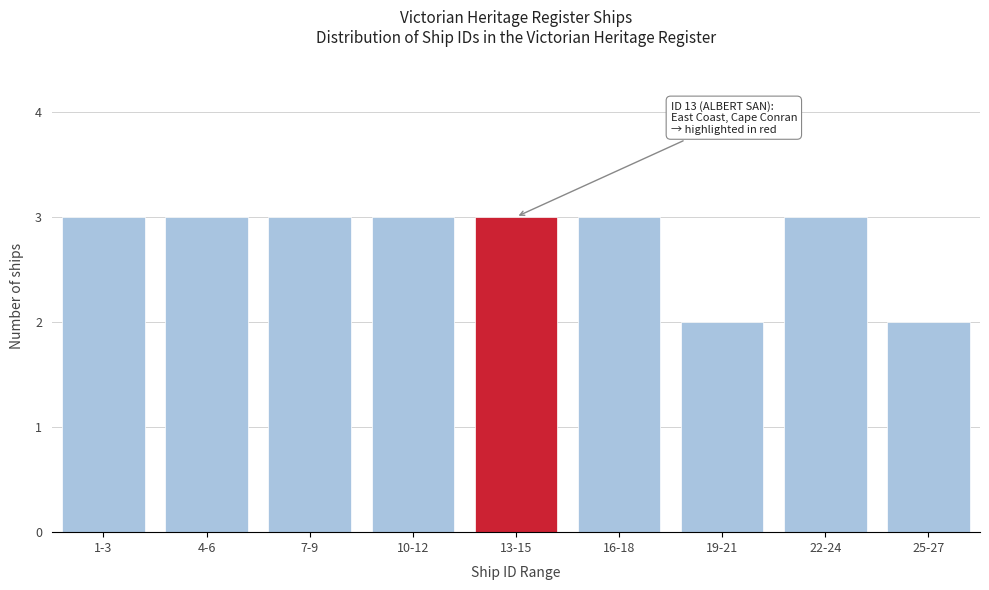

Reading right to left, what are all the values shown in this chart?

25-27=2	22-24=3	19-21=2	16-18=3	13-15=3	10-12=3	7-9=3	4-6=3	1-3=3